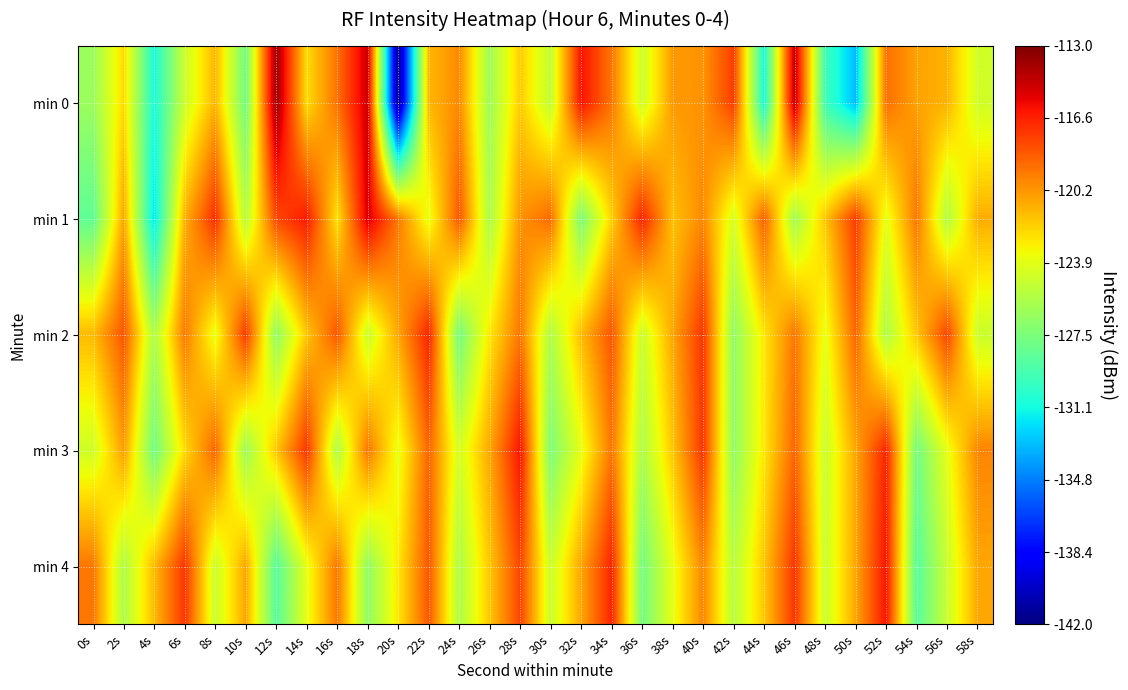

At which category is the sum across all series the highest?

40s